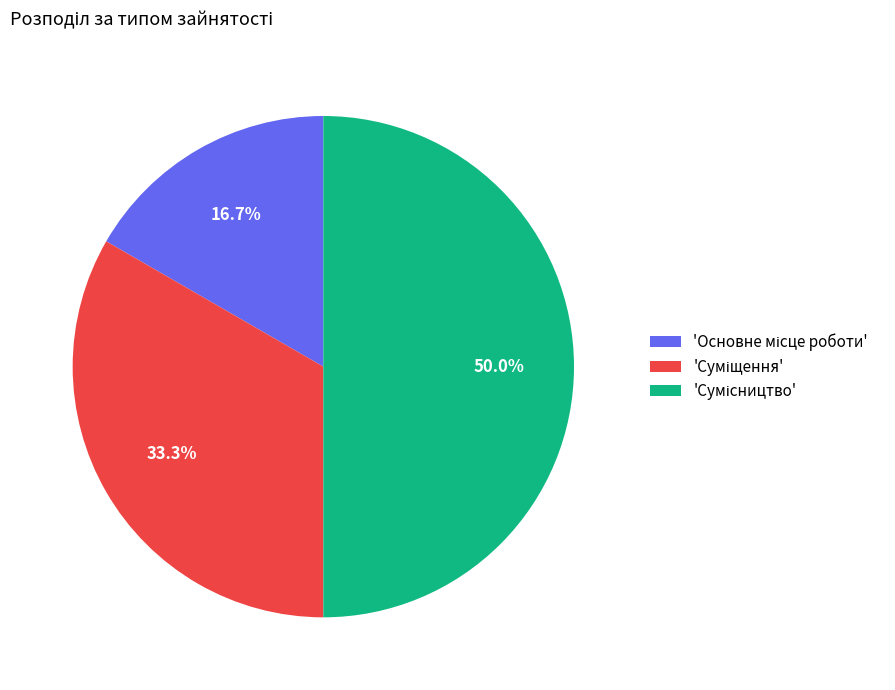

Rank the categories by value from lowest to highest.

Основне місце роботи, Суміщення, Сумісництво